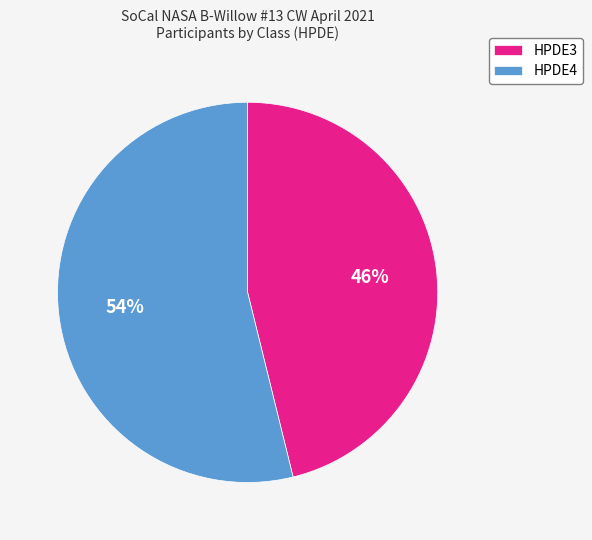

What is the ratio of the value at HPDE3 to the value at HPDE4?

0.9